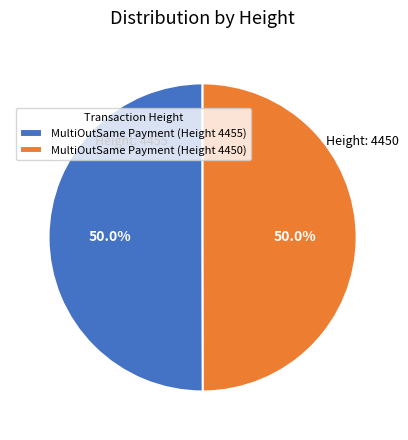

What is the ratio of the value at MultiOutSame Payment (Height 4455) to the value at MultiOutSame Payment (Height 4450)?

1.0